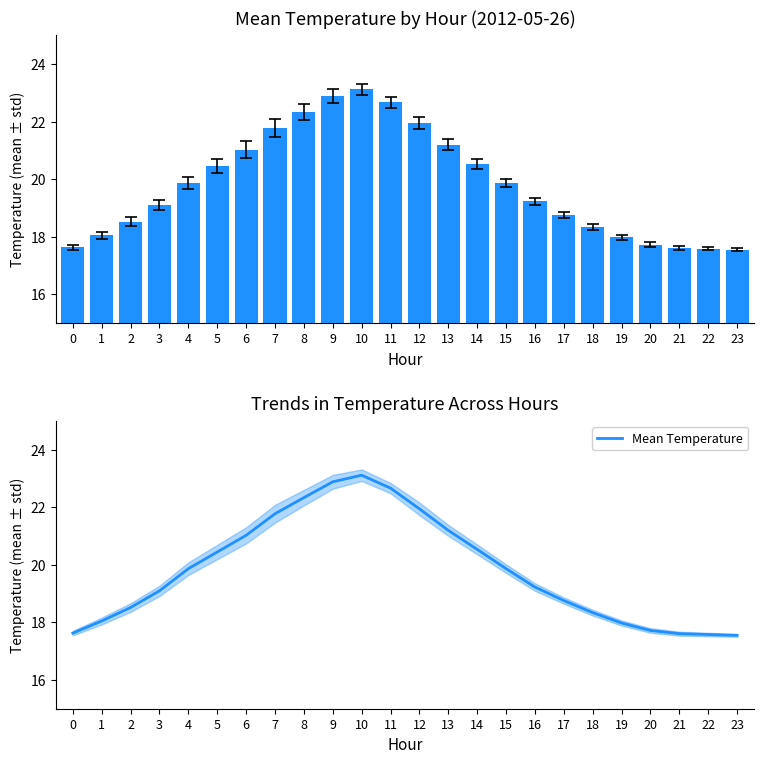

List the labels in order of value, smallest first.

23, 22, 21, 0, 20, 19, 1, 18, 2, 17, 3, 16, 4, 15, 5, 14, 6, 13, 7, 12, 8, 11, 9, 10